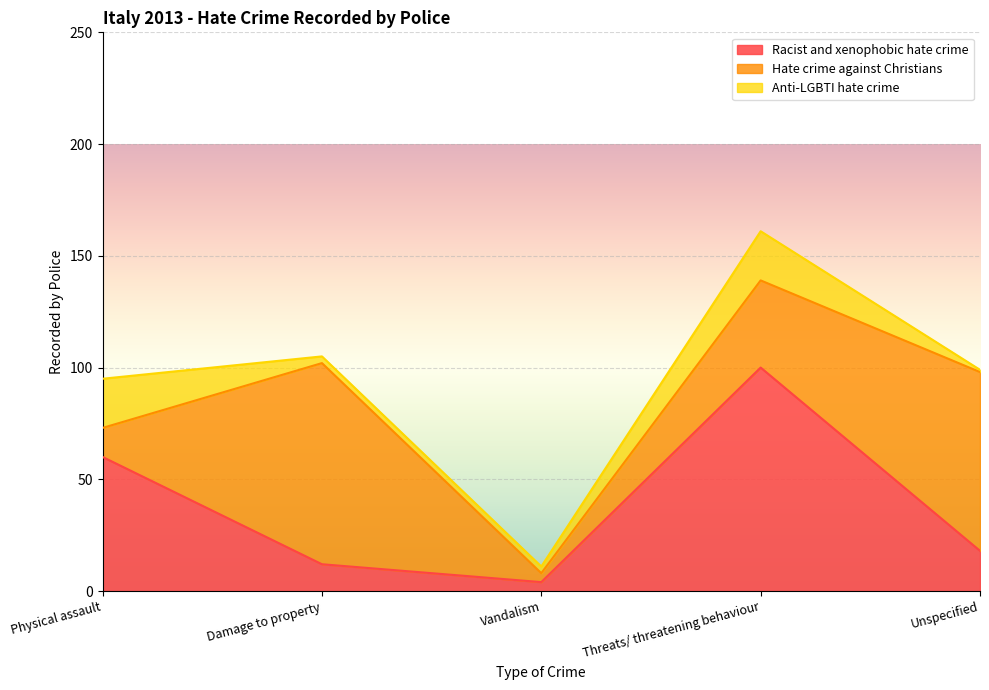

List the series in order of their peak value, highest first.

Racist and xenophobic hate crime, Hate crime against Christians, Anti-LGBTI hate crime